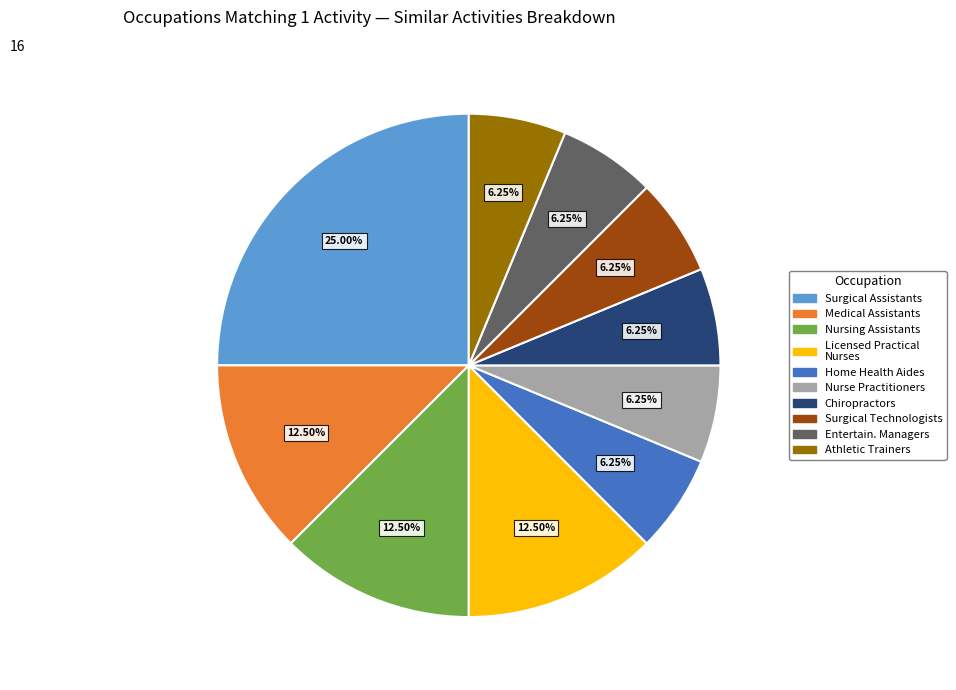

How many slices are in this pie chart?

10